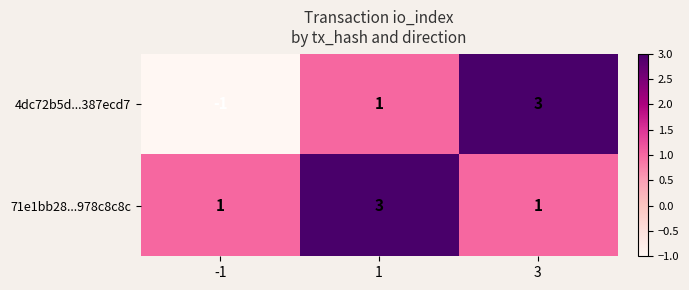

What is the sum of all 71e1bb28...978c8c8c values?

5